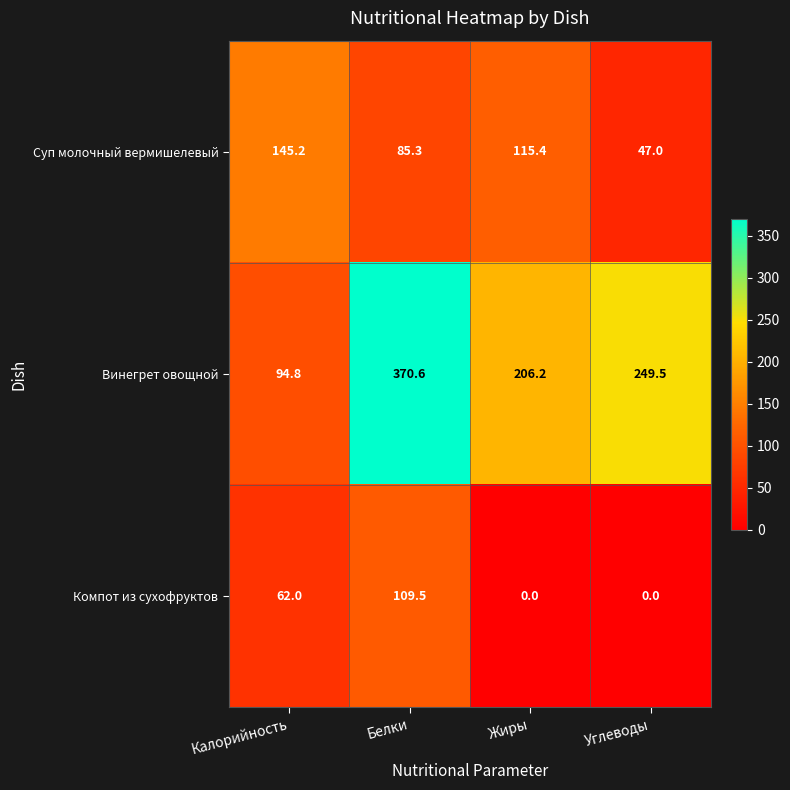

Which series changed the most between Жиры and Углеводы?

Суп молочный вермишелевый